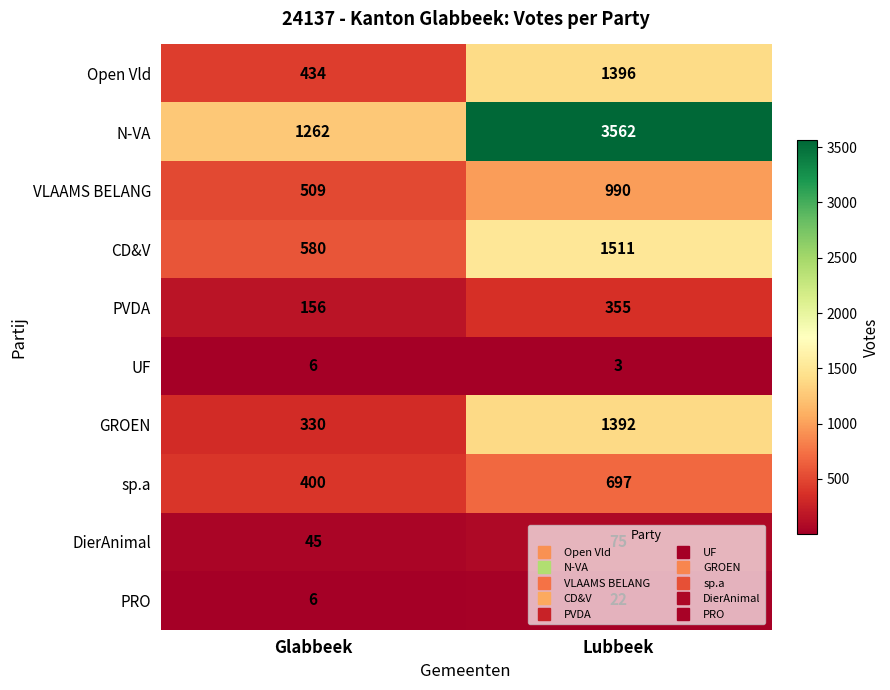

The value of PRO at Lubbeek is 10. True or false?

False